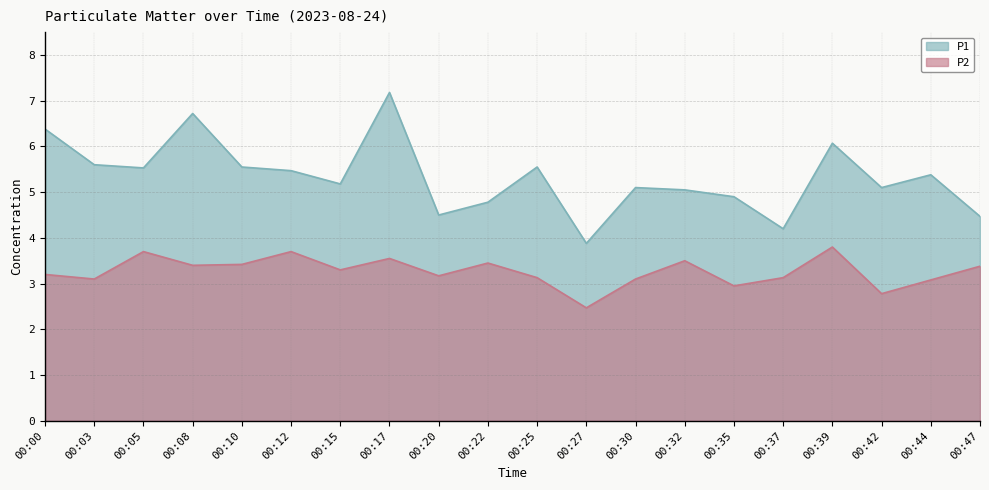

Is it true that P2 equals 5.9 at 00:05?

False